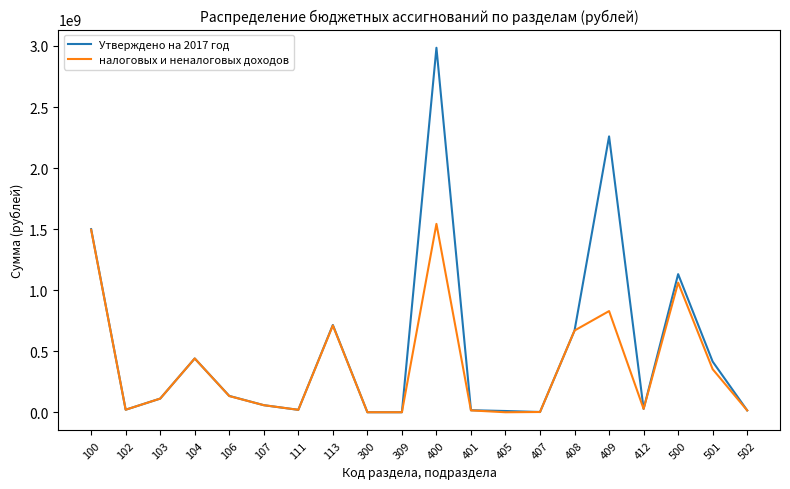

At which category does Утверждено на 2017 год reach its first local valley?

102